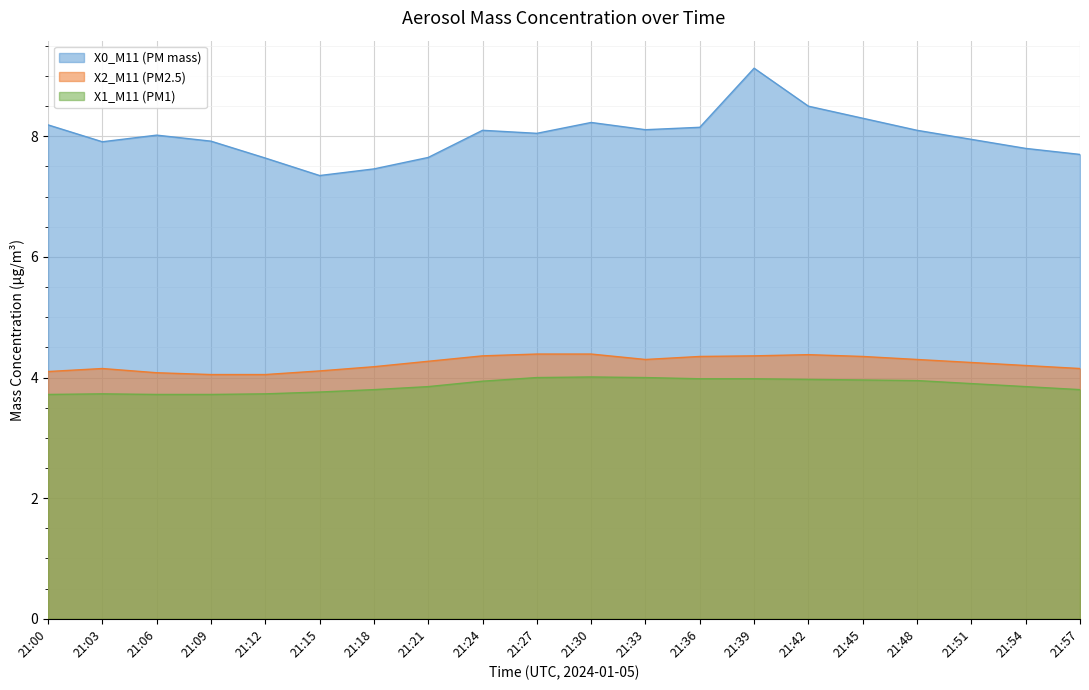

Rank the categories by X2_M11 (PM2.5) value from highest to lowest.

21:27, 21:30, 21:42, 21:24, 21:39, 21:36, 21:45, 21:33, 21:48, 21:21, 21:51, 21:54, 21:18, 21:03, 21:57, 21:15, 21:00, 21:06, 21:09, 21:12